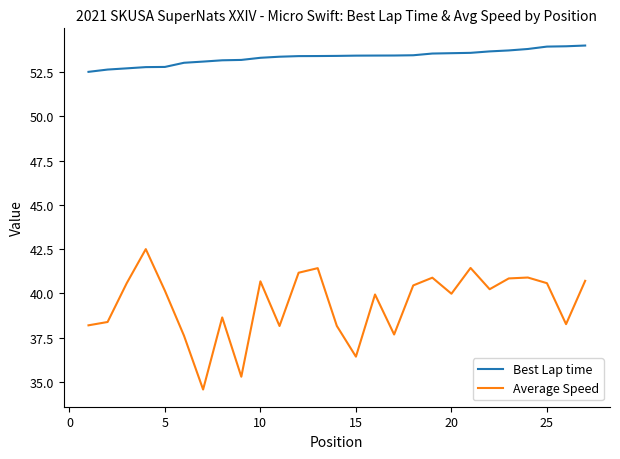

What is the sum of all Best Lap time values?

1440.2